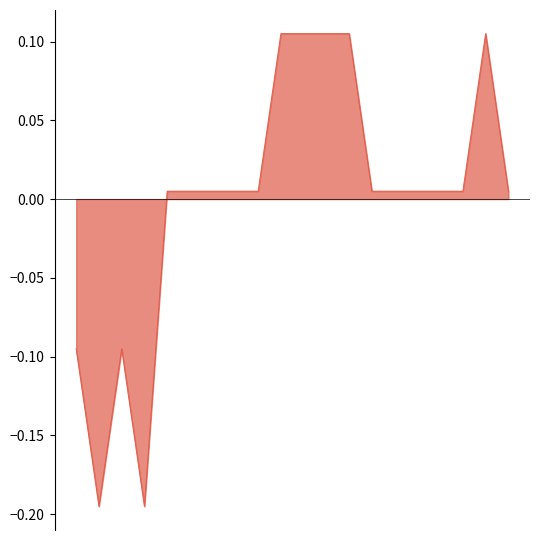

What is the smallest value displayed?

-0.2